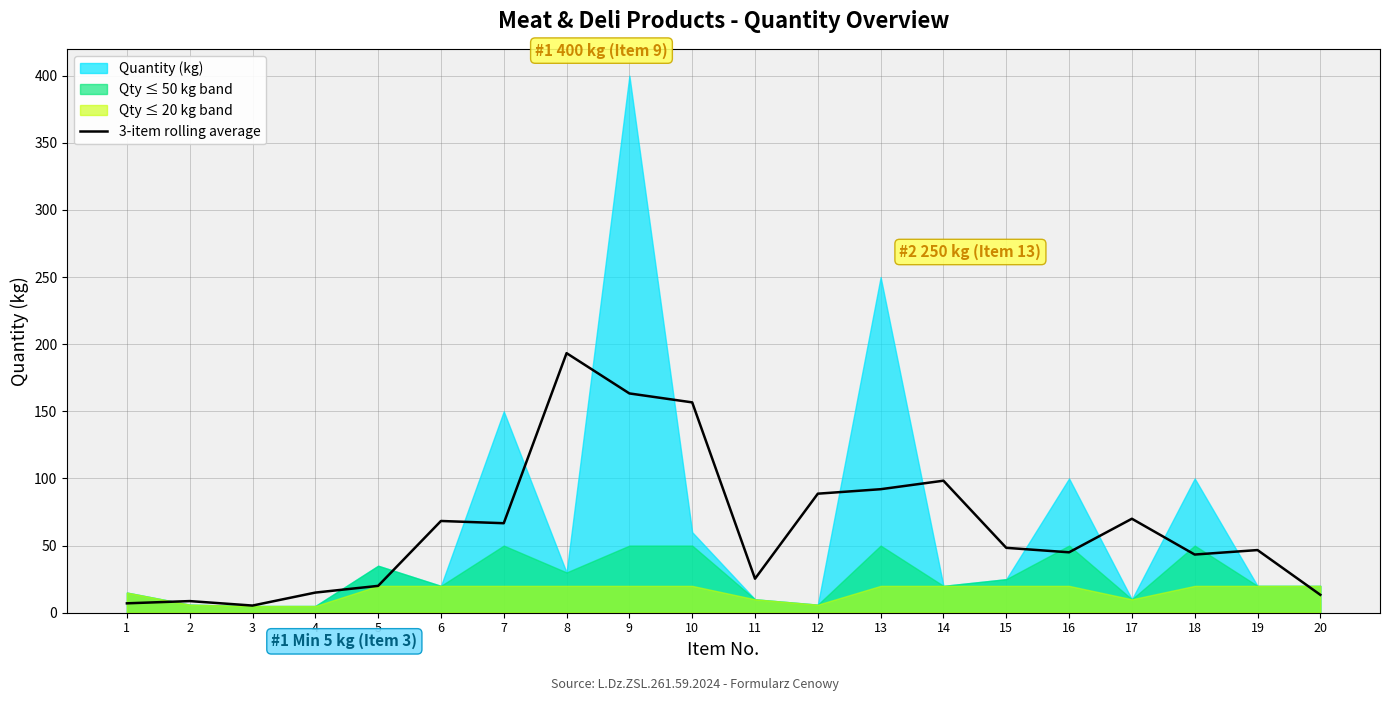

True or false: the data shows 288.5 at 9.

False